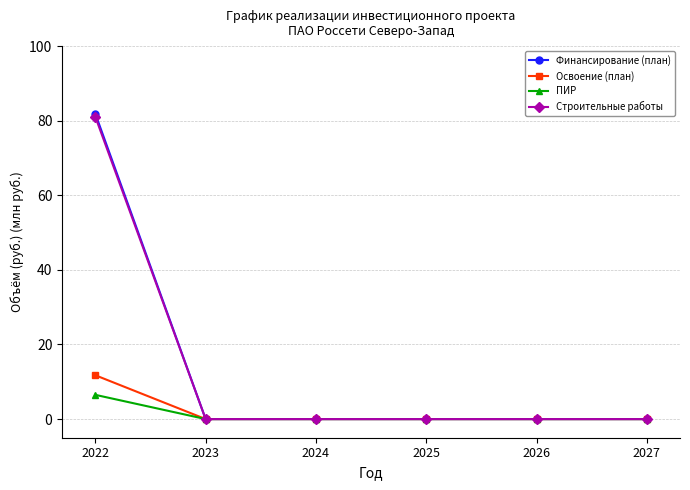

At how many categories does at least one series exceed 78?

1